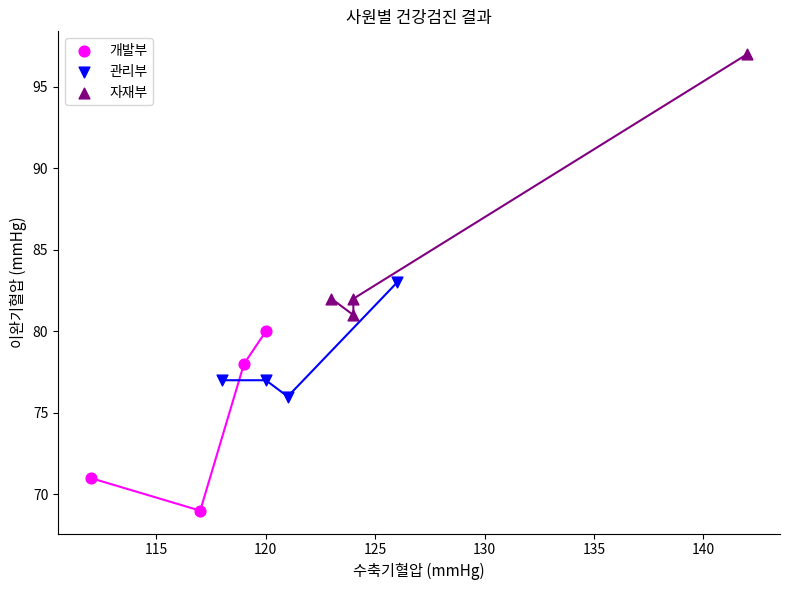

Which series reaches the maximum Y coordinate?

자재부